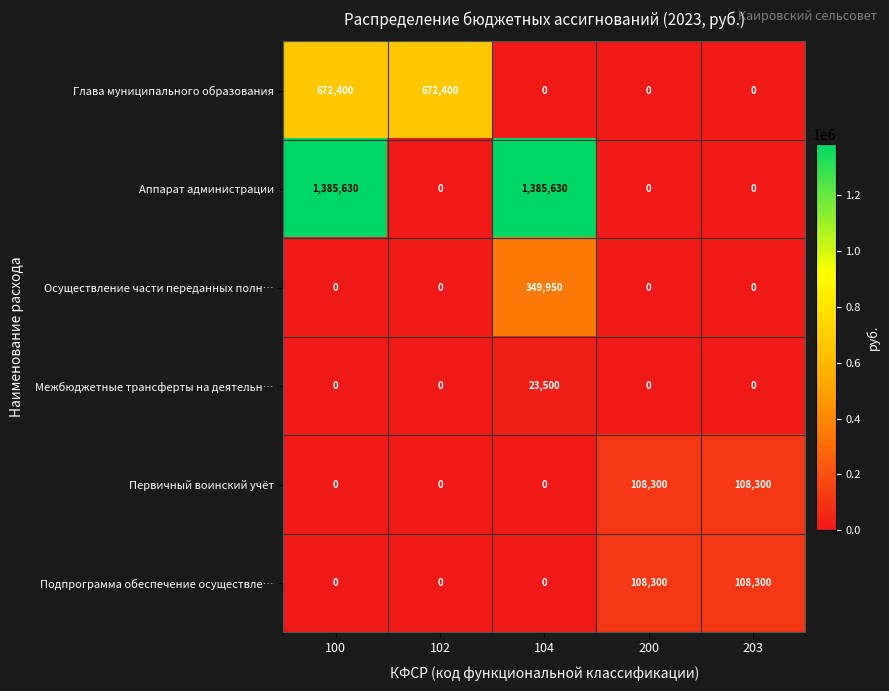

Which series has the largest total across all categories?

Аппарат администрации